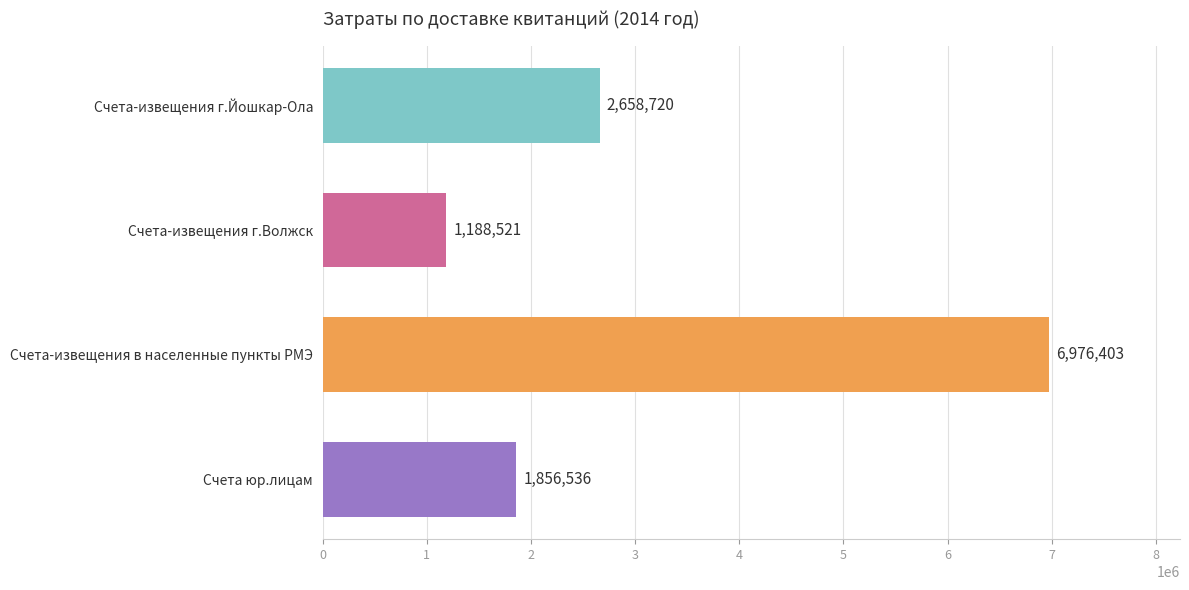

What is the average value?

3170045